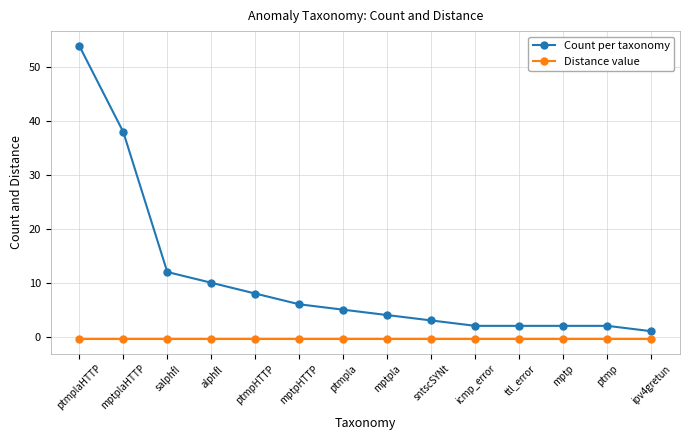

What are all the series names shown in the legend?

Count per taxonomy, Distance value